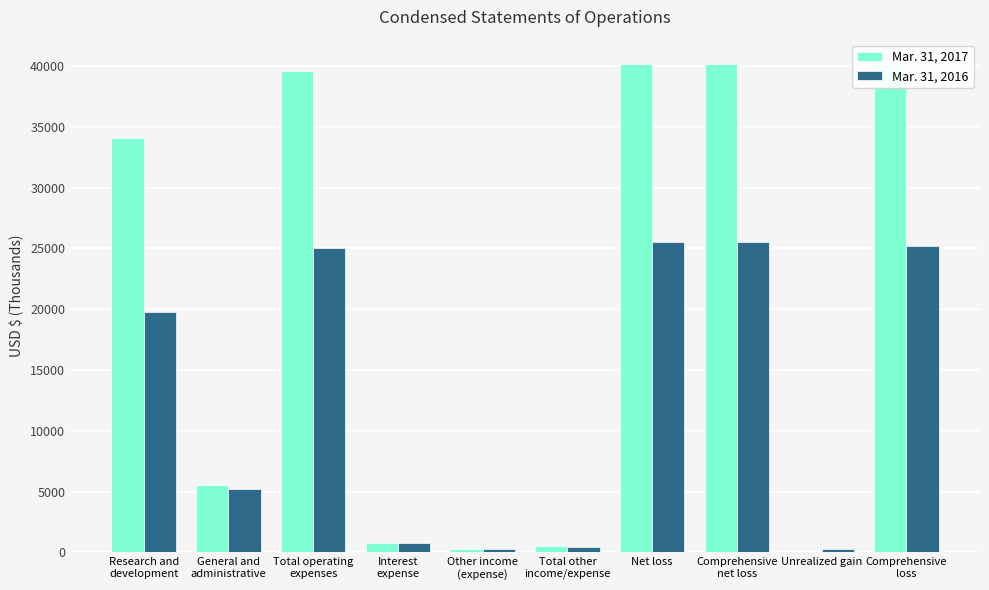

What is the greatest value displayed?

40160